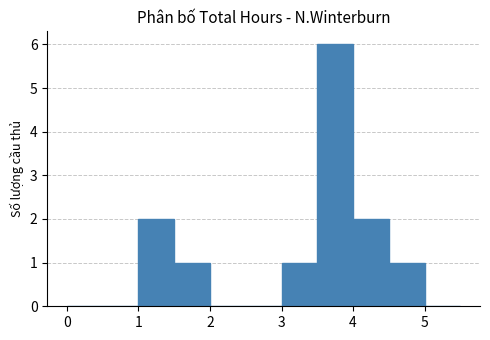

Over which range of the x-axis is the bar tallest?

3.5 to 4.0